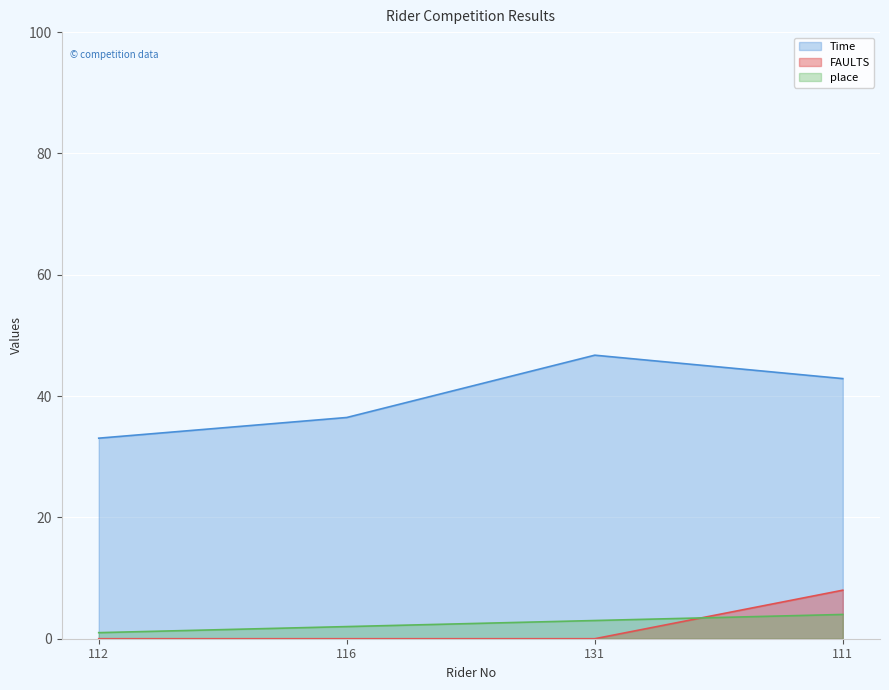

What is the maximum value for FAULTS?

8.0